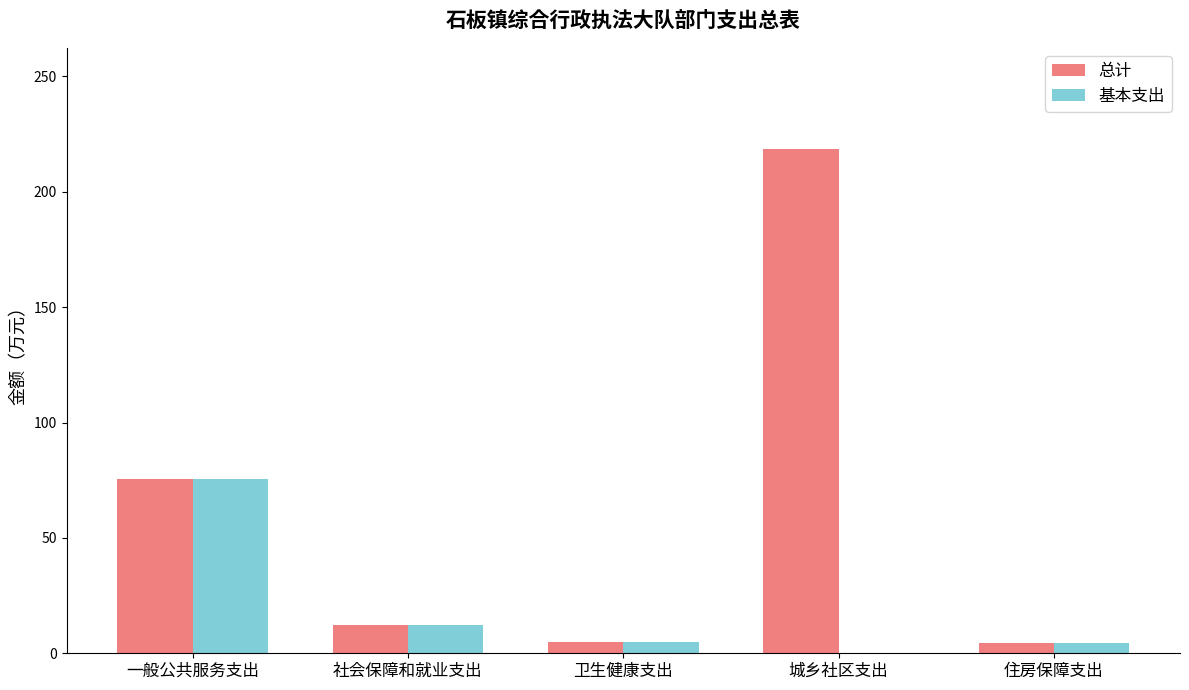

What is the highest value of the 总计 series?

218.6